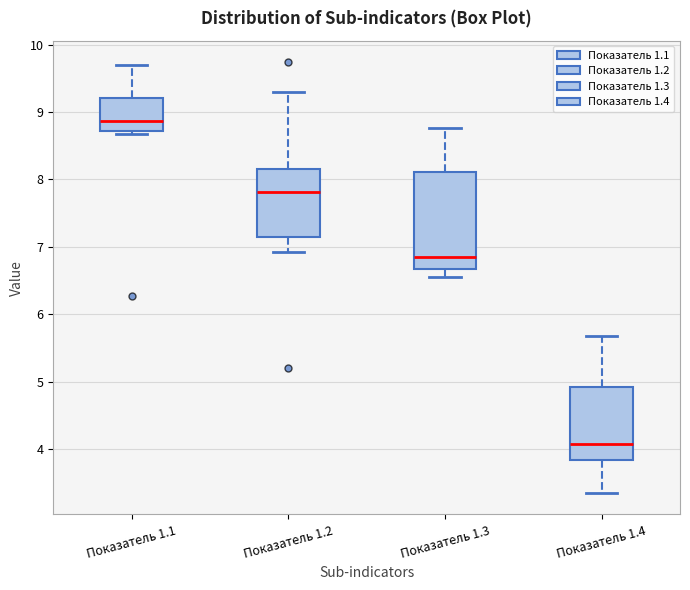

Which box's median line is the highest?

Показатель 1.1